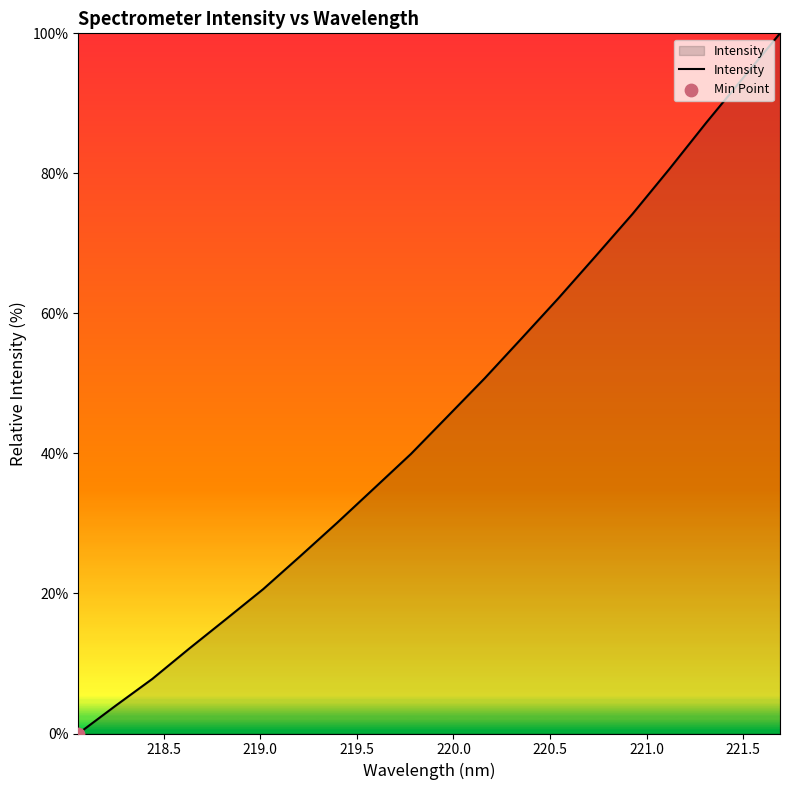

What is the difference between the maximum and minimum values?

100.0